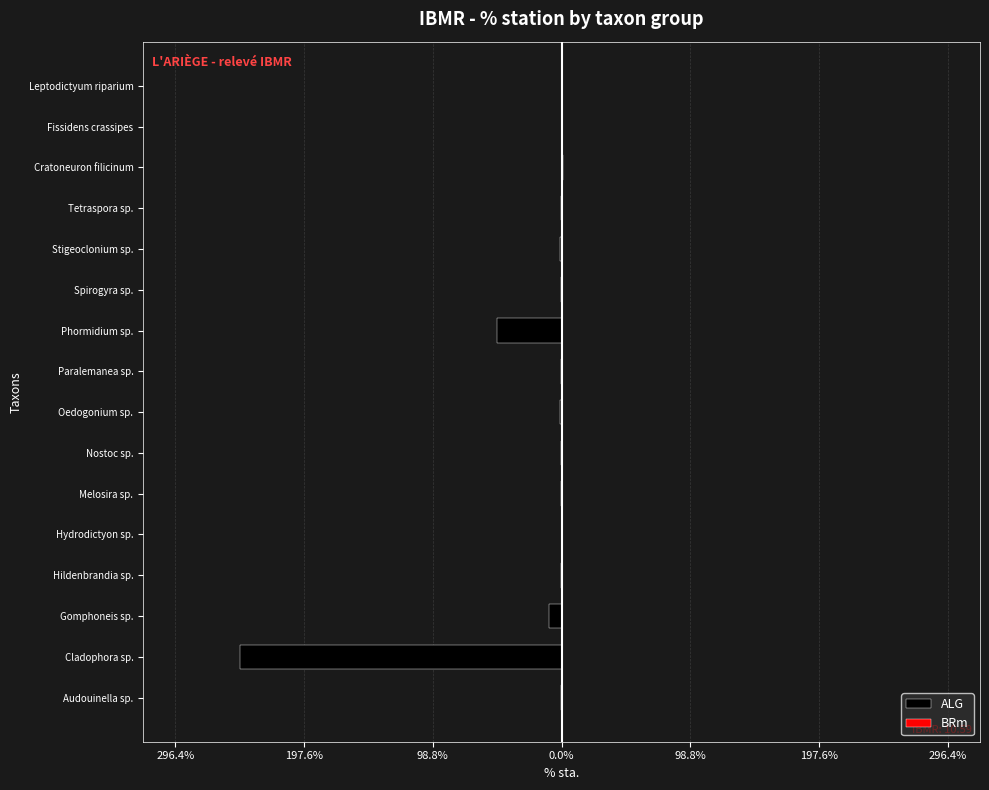

Rank the series at Melosira sp. from lowest to highest value.

ALG, BRm